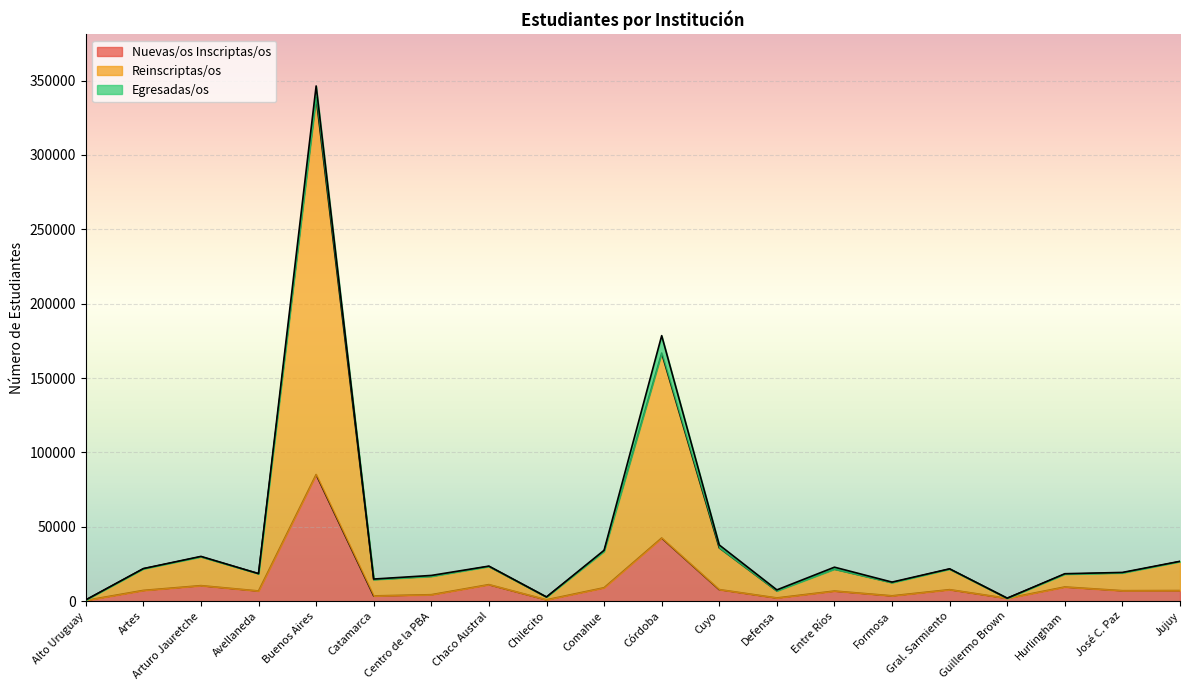

How many values in the Nuevas/os Inscriptas/os series are below 7123?

10